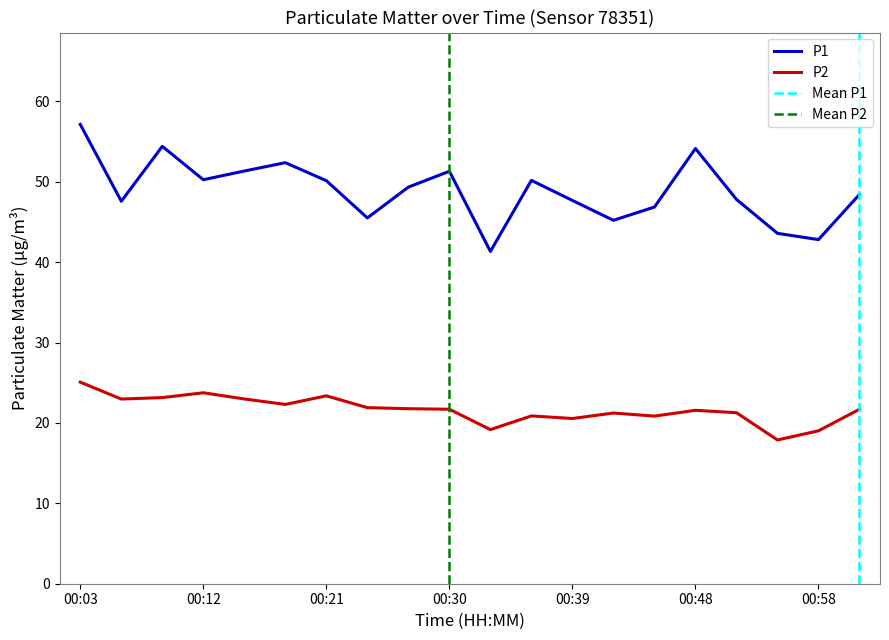

List the labels in order of P1 value, smallest first.

00:33, 00:58, 00:55, 00:42, 00:24, 00:45, 00:06, 00:39, 00:52, 01:01, 00:27, 00:21, 00:36, 00:12, 00:30, 00:15, 00:18, 00:48, 00:09, 00:03